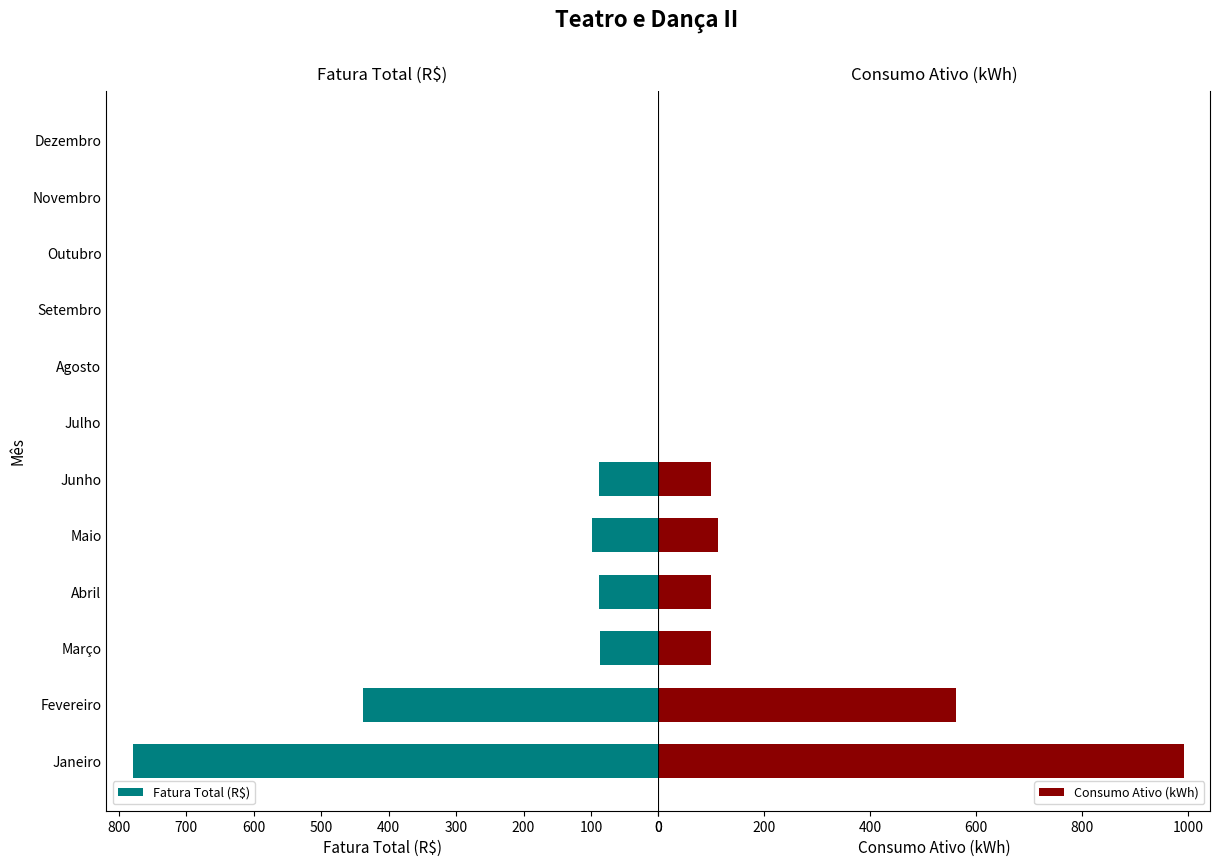

Is it true that Fatura Total (R$) equals 779.6 at Janeiro?

True